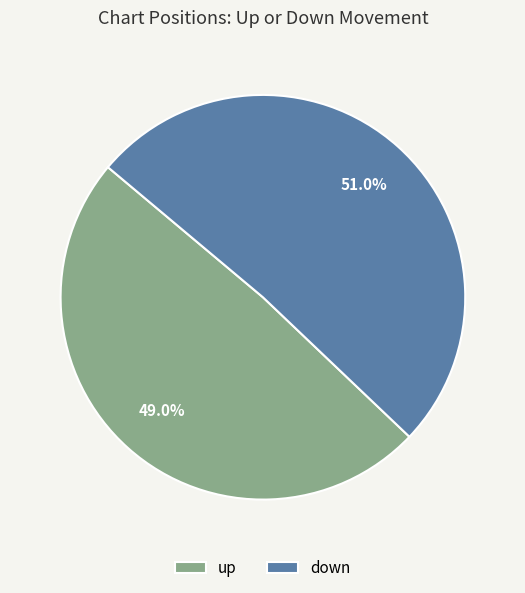

To the nearest percent, what is the difference between the largest and smallest slice percentages?

2%